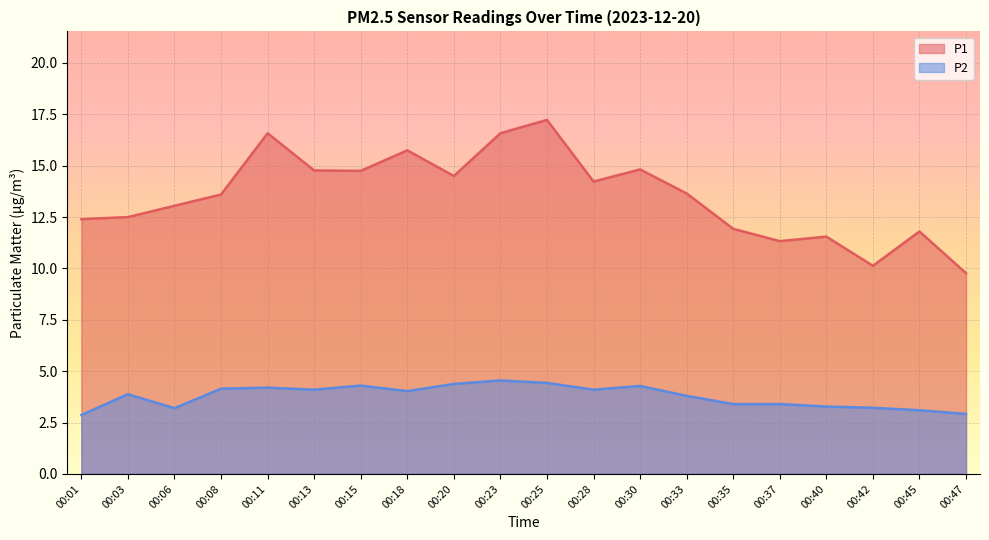

In P2, how many points are lower than both neighbors (excluding endpoints)?

4